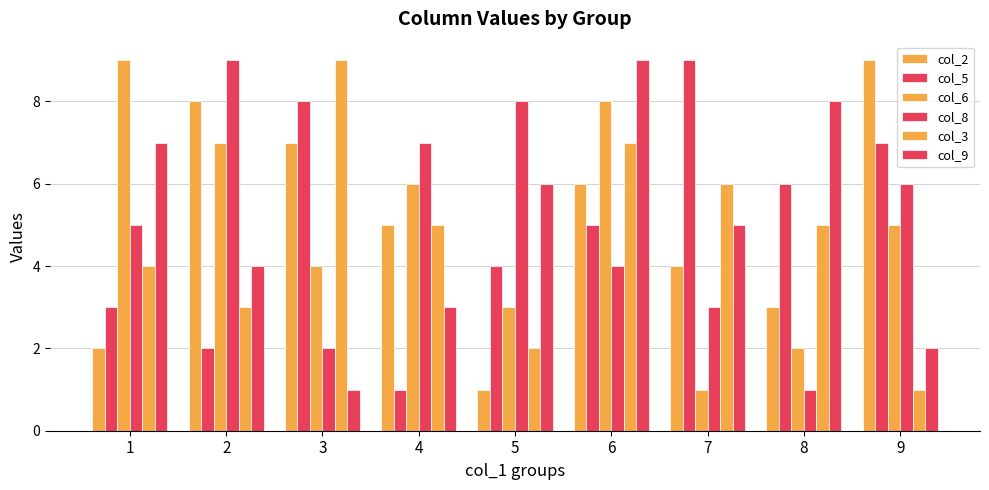

What is the sum of all col_8 values?

45